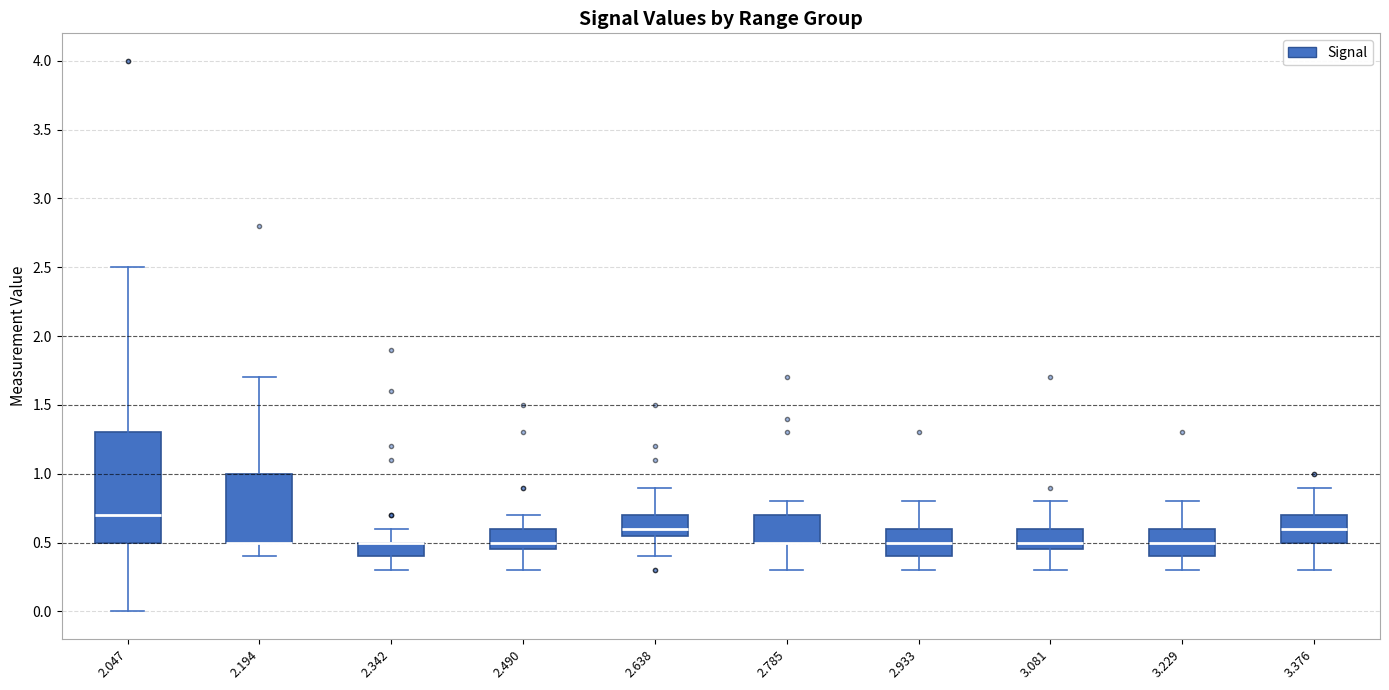

Reading left to right, read every box against the y-axis: the position of its median line, the range the box covers, and the ends of its whiskers. The values are not printed on the chart, so give them approximately, as read against the axis.

2.047: median 0.70, box 0.50 to 1.30, whiskers 0.00 to 2.50
2.194: median 0.50 (drawn on the box's lower edge), box 0.50 to 1.00, whiskers 0.40 to 1.70
2.342: median 0.50 (drawn on the box's upper edge), box 0.40 to 0.50, whiskers 0.30 to 0.60
2.490: median 0.50, box 0.45 to 0.60, whiskers 0.30 to 0.70
2.638: median 0.60, box 0.55 to 0.70, whiskers 0.40 to 0.90
2.785: median 0.50 (drawn on the box's lower edge), box 0.50 to 0.70, whiskers 0.30 to 0.80
2.933: median 0.50, box 0.40 to 0.60, whiskers 0.30 to 0.80
3.081: median 0.50, box 0.45 to 0.60, whiskers 0.30 to 0.80
3.229: median 0.50, box 0.40 to 0.60, whiskers 0.30 to 0.80
3.376: median 0.60, box 0.50 to 0.70, whiskers 0.30 to 0.90